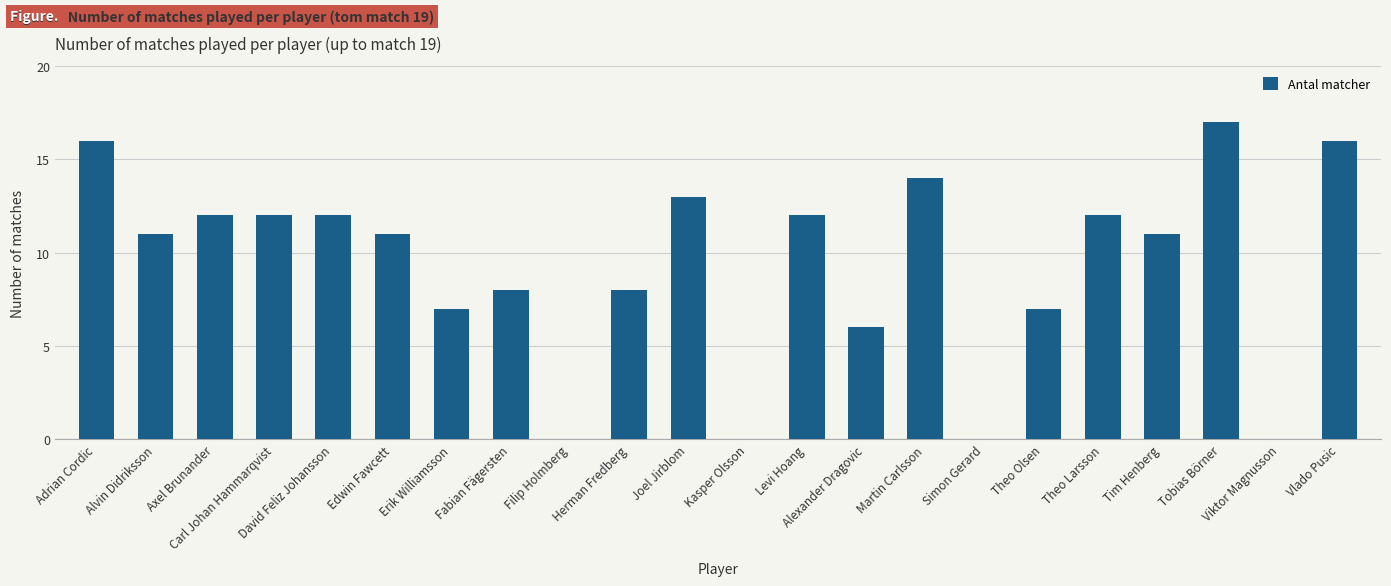

The value at Kasper Olsson is 0. True or false?

True